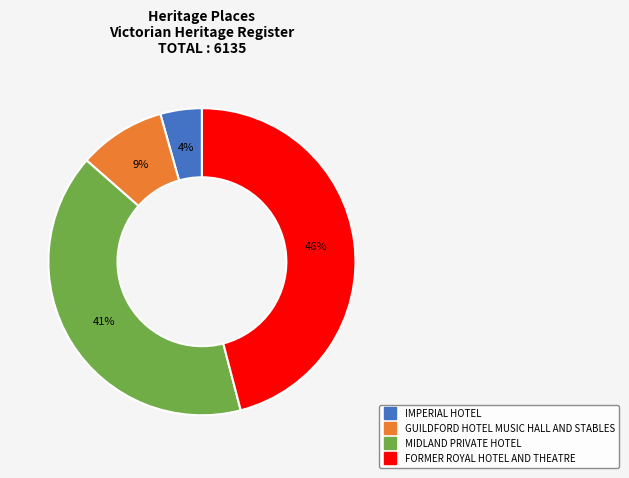

How many slices are in this pie chart?

4